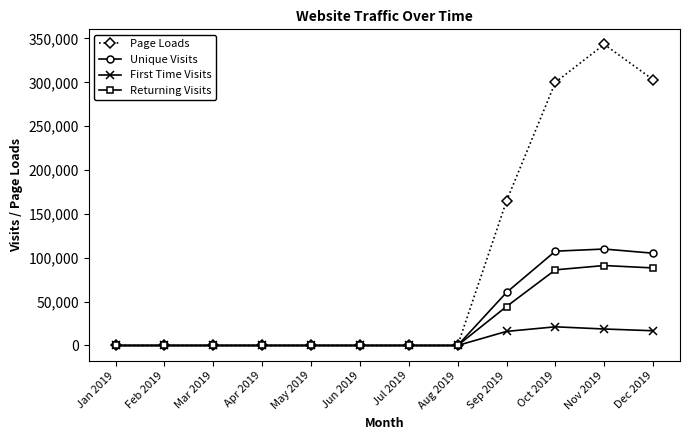

What is the sum of all Returning Visits values?

310193